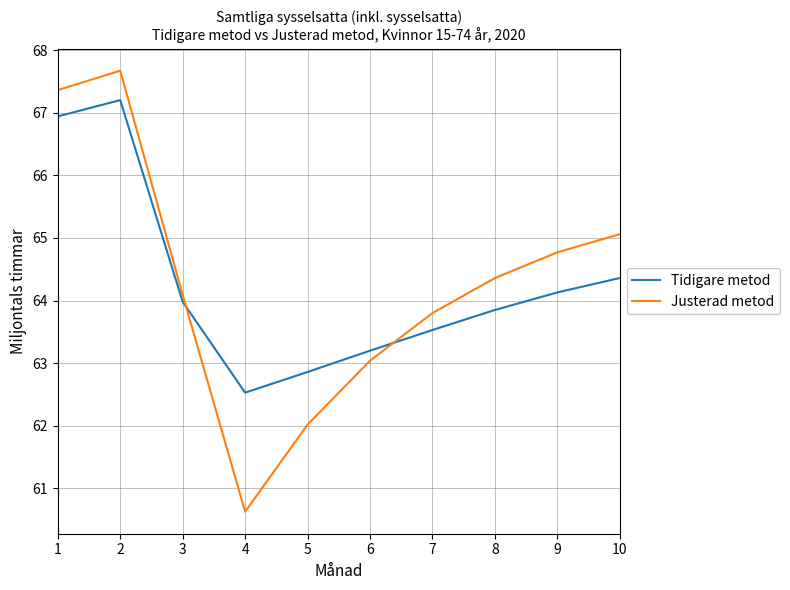

In Justerad metod, how many points are lower than both neighbors (excluding endpoints)?

1